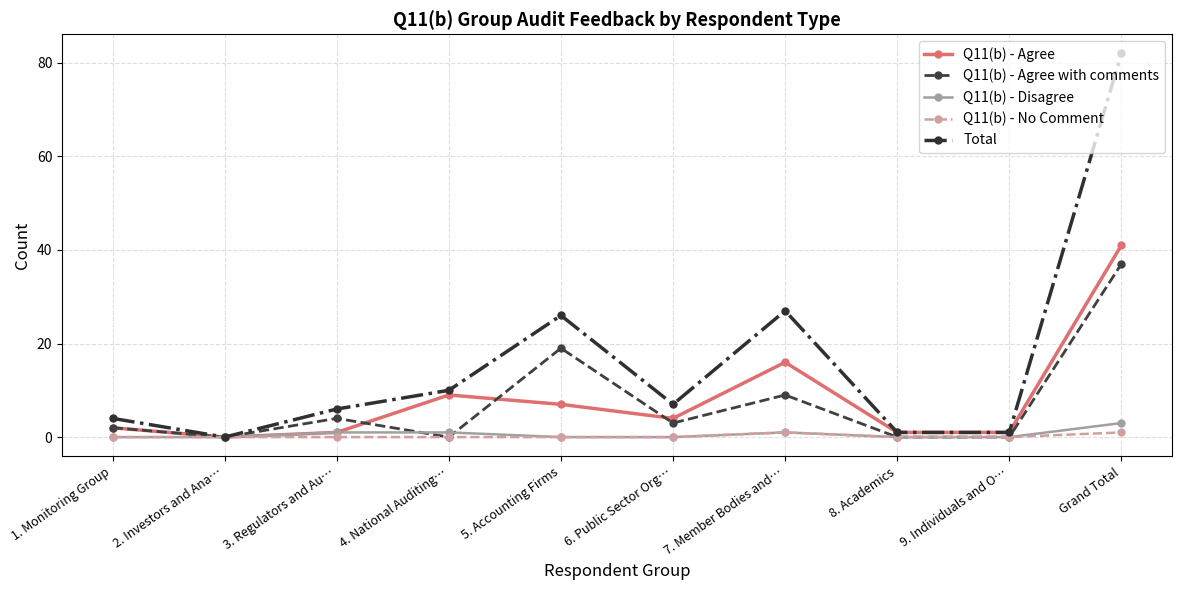

Is the value of Q11(b) - Agree with comments at Grand Total greater than the value of Total at 6. Public Sector Org…?

Yes